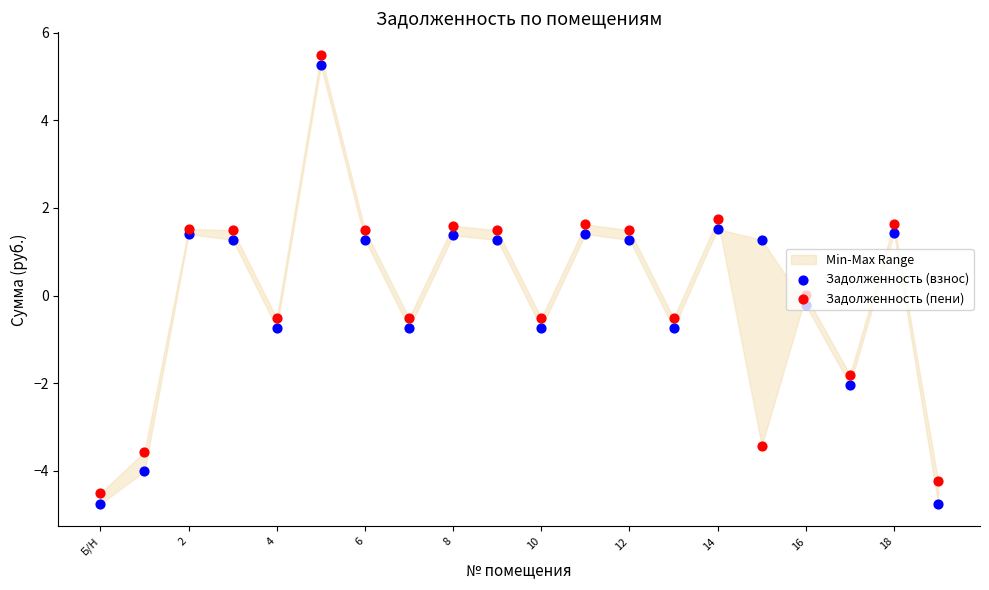

At how many categories does at least one series exceed 3?

1